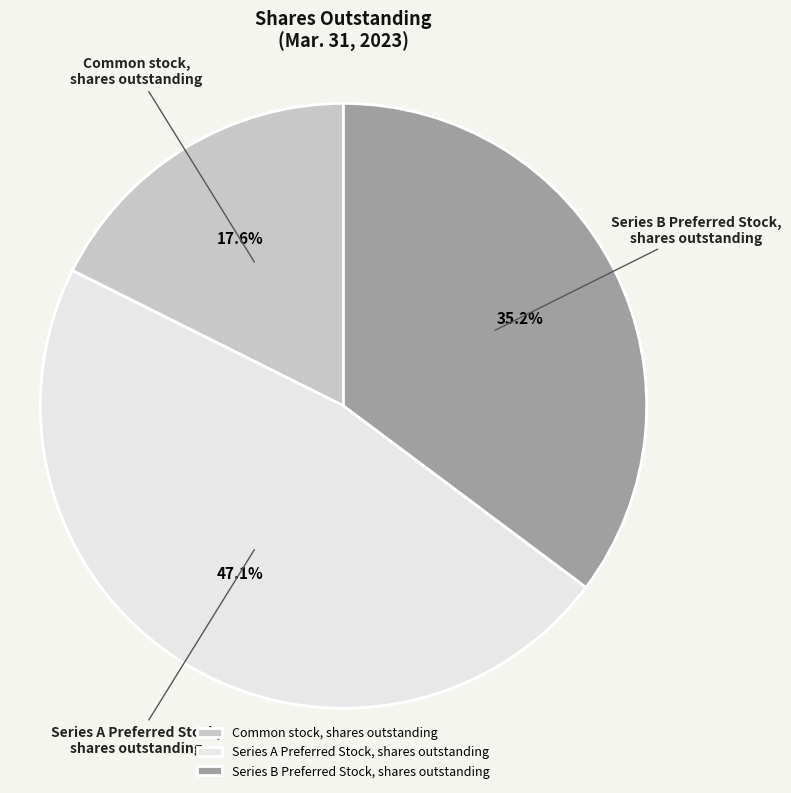

Which slice is the smallest?

Common stock, shares outstanding